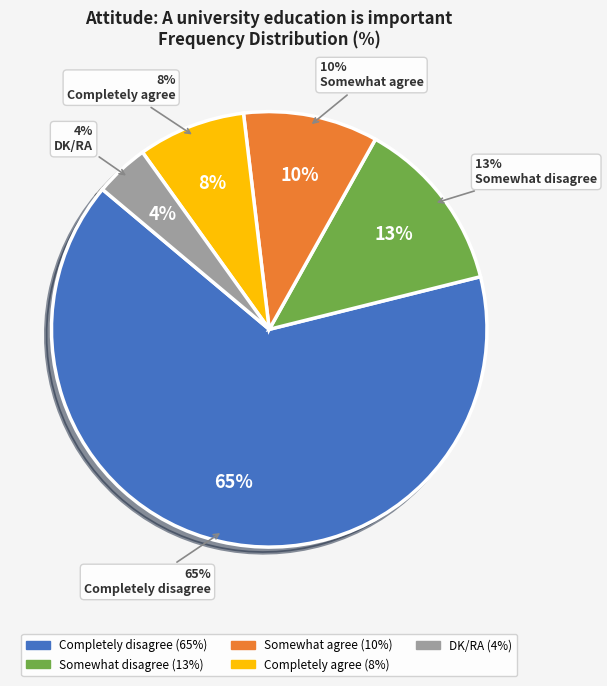

Is it true that DK/RA is 10% of the pie?

False